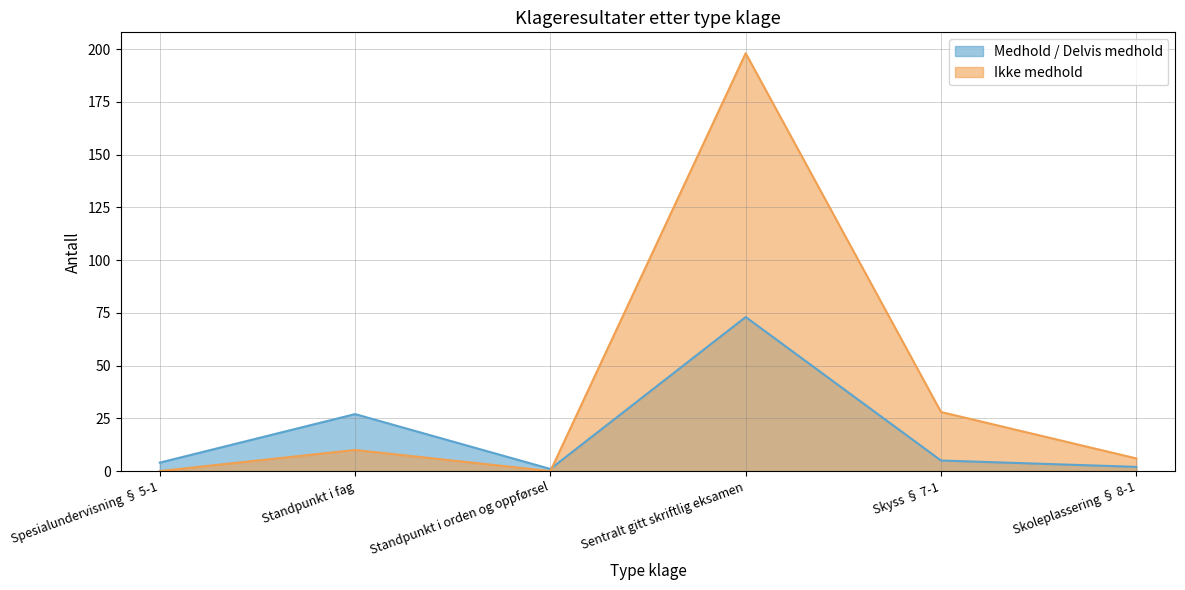

What is the greatest value displayed?

198